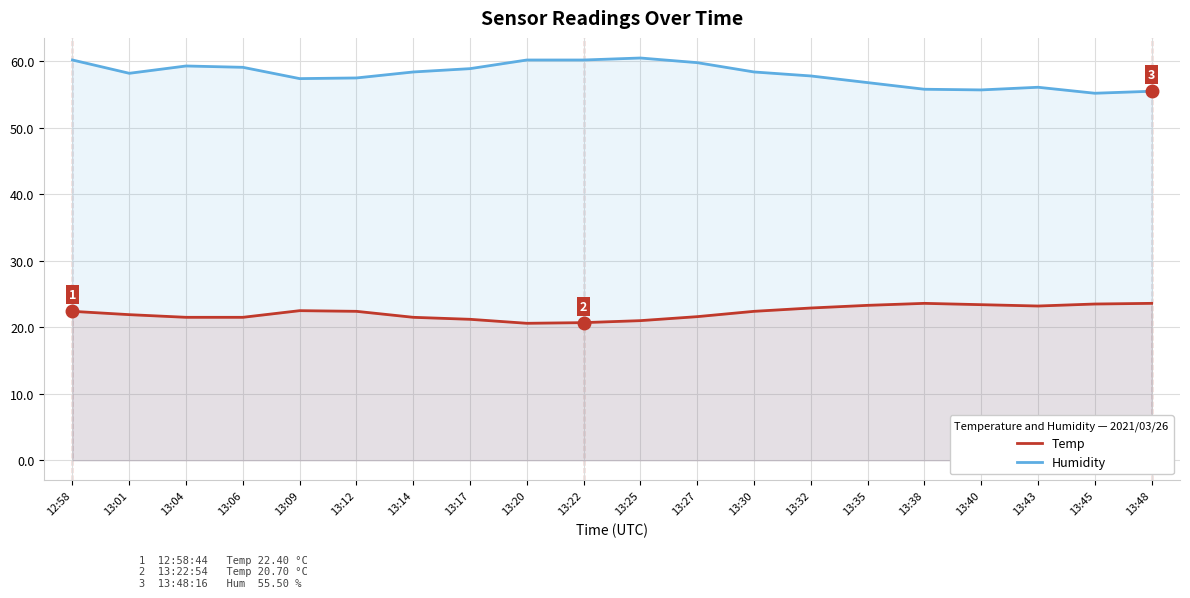

True or false: Temp and Humidity intersect in this chart.

False